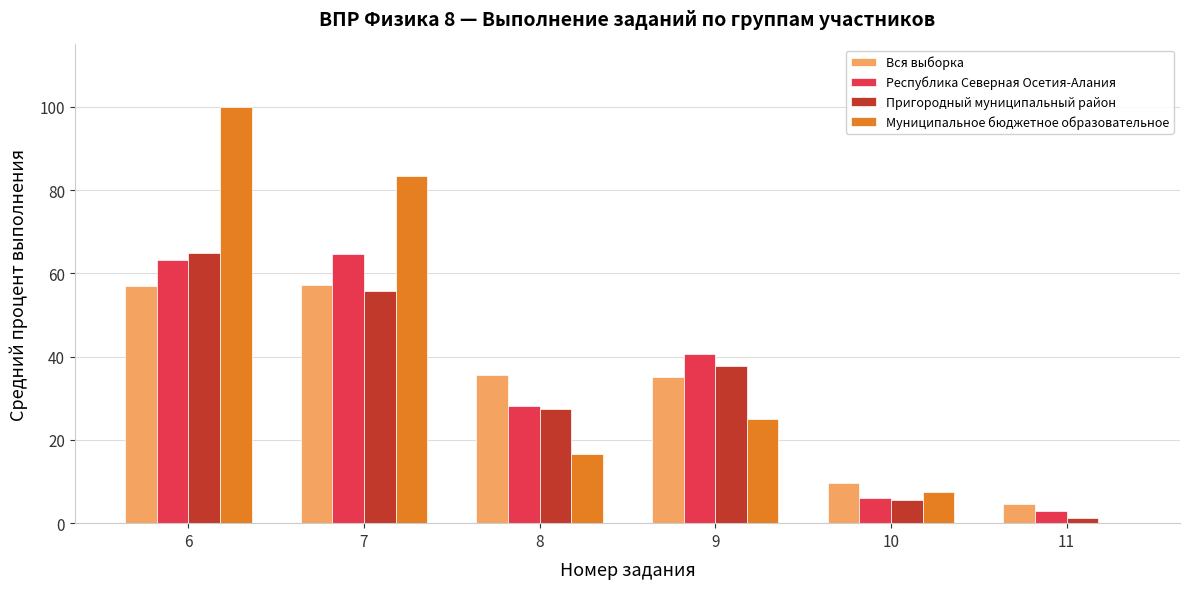

What is the greatest value displayed?

100.0